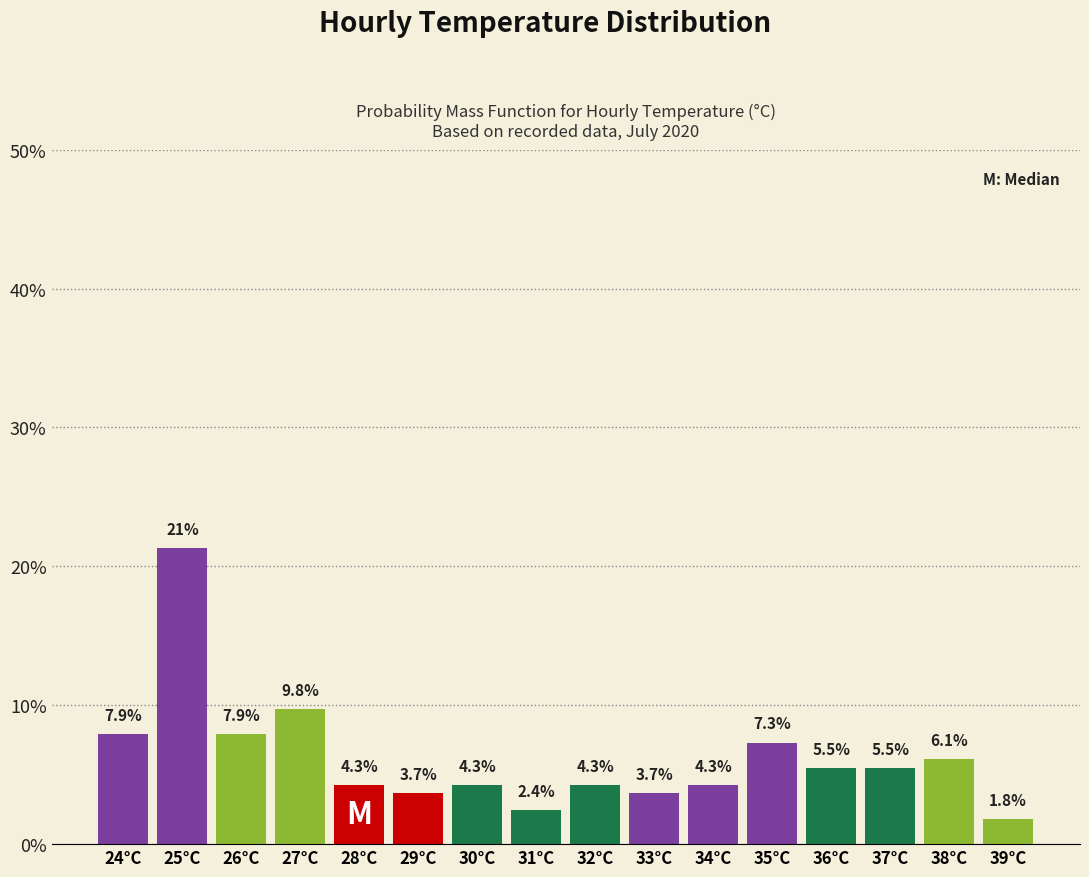

Reading right to left, list all the values displayed in this chart.

1.8	6.1	5.5	5.5	7.3	4.3	3.7	4.3	2.4	4.3	3.7	4.3	9.8	7.9	21.3	7.9